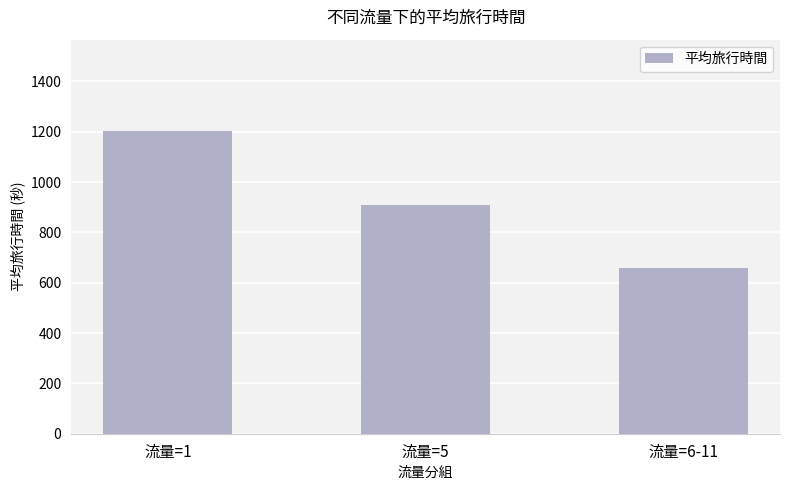

Reading left to right, what are all the values shown in this chart?

1204.2	910.0	658.6